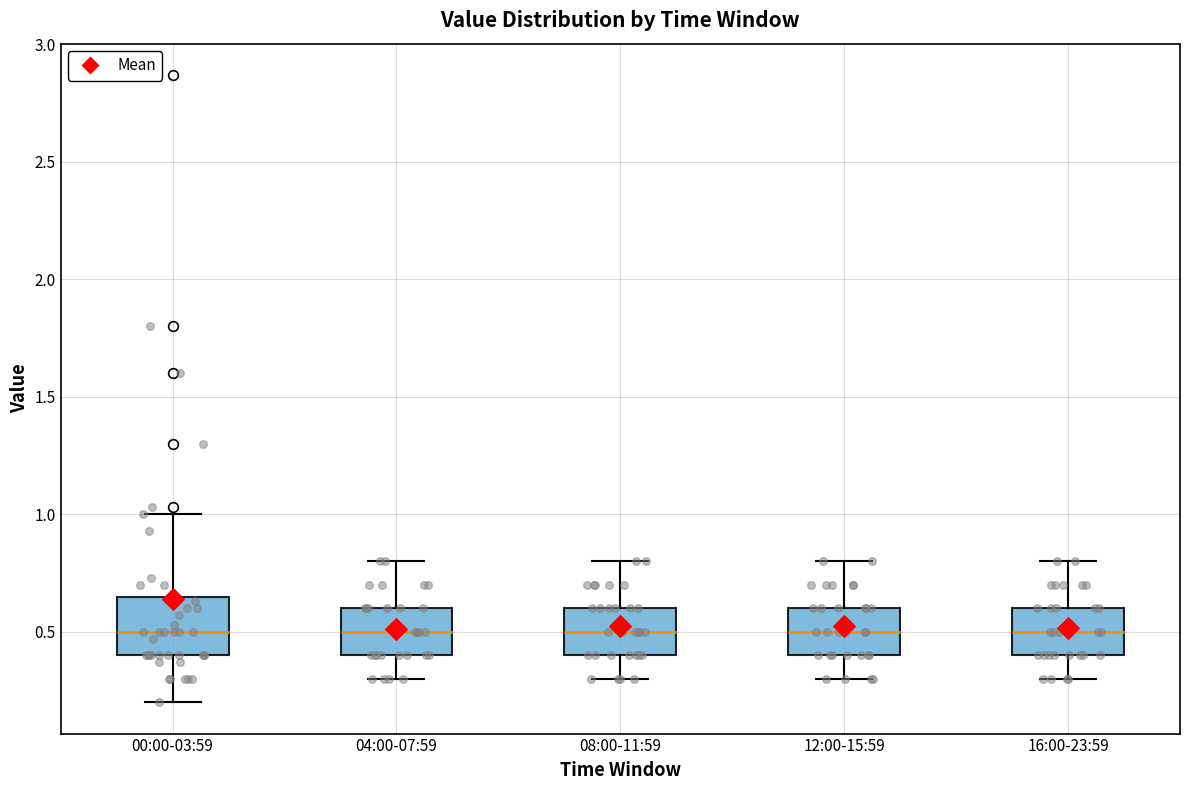

Reading left to right, transcribe this box plot: for each box, give where its median line is, the range the box spans, and where its two whiskers end, as read against the y-axis. The values are not printed on the chart, so give them approximately, as read against the axis.

00:00-03:59: median 0.50, box 0.40 to 0.65, whiskers 0.20 to 1.00
04:00-07:59: median 0.50, box 0.40 to 0.60, whiskers 0.30 to 0.80
08:00-11:59: median 0.50, box 0.40 to 0.60, whiskers 0.30 to 0.80
12:00-15:59: median 0.50, box 0.40 to 0.60, whiskers 0.30 to 0.80
16:00-23:59: median 0.50, box 0.40 to 0.60, whiskers 0.30 to 0.80